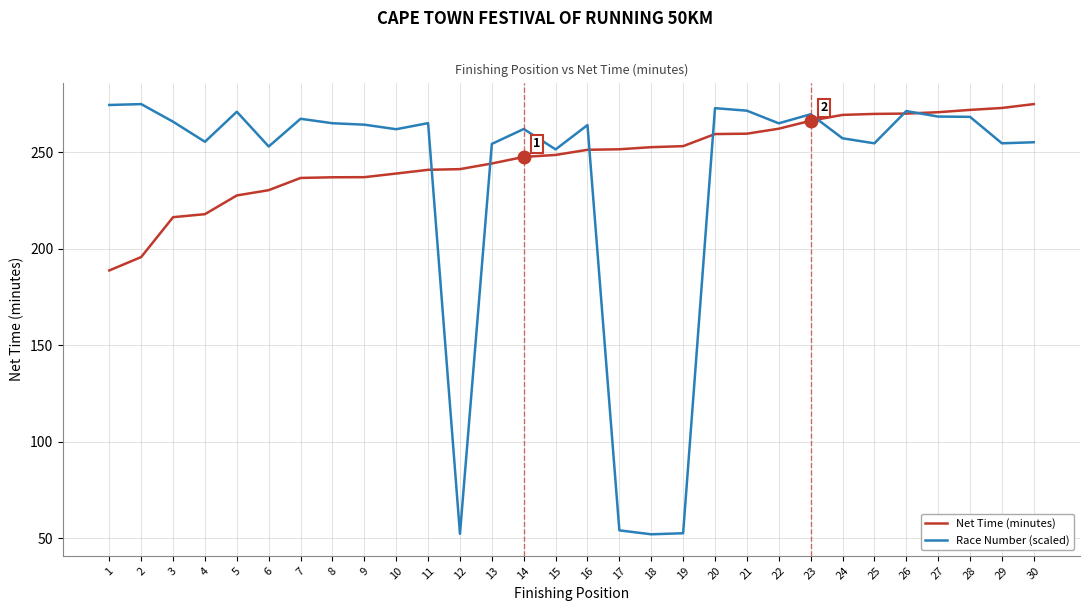

What are all the series names shown in the legend?

Net Time (minutes), Race Number (scaled)